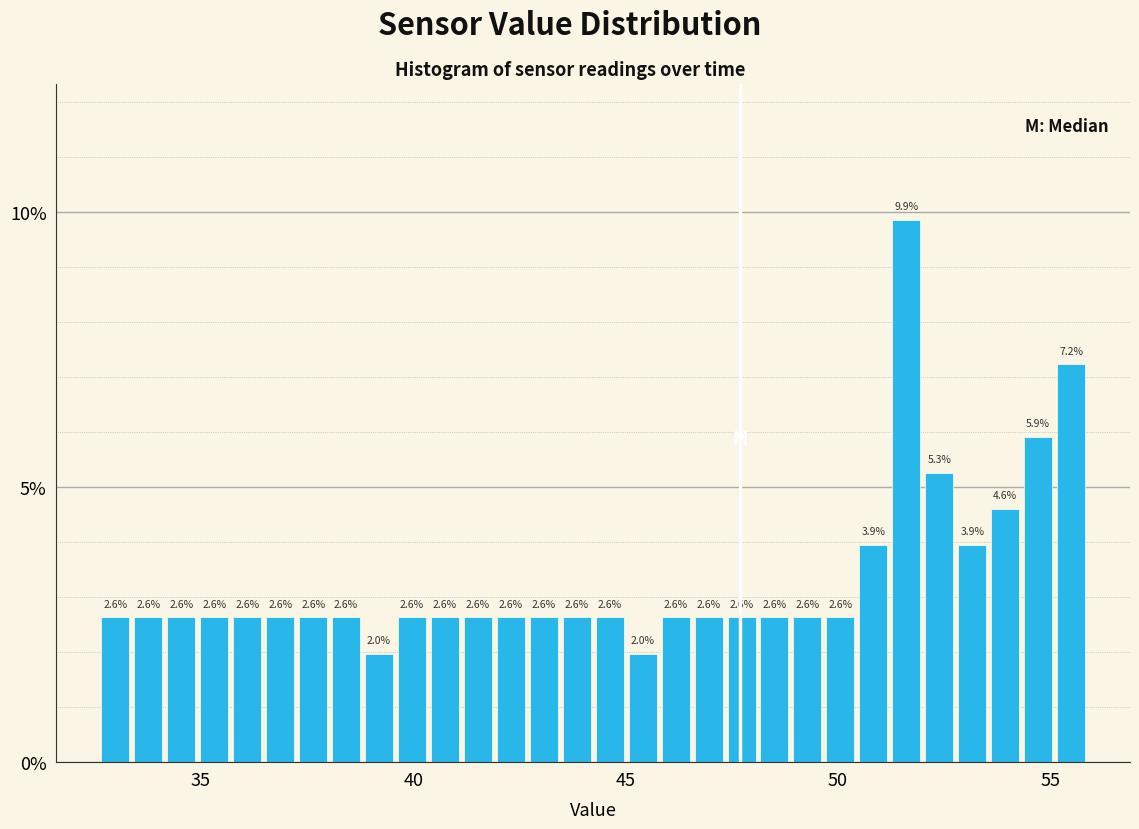

Around what value on the x-axis is the tallest bar? Give the approximate position of its centre, as read against the axis.

51.5